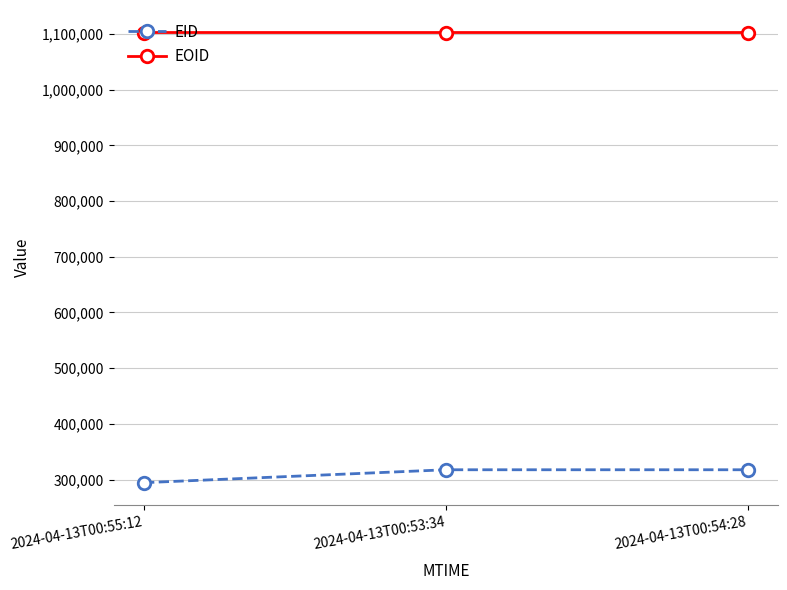

What is the label of the 3rd point from the left?

2024-04-13T00:54:28